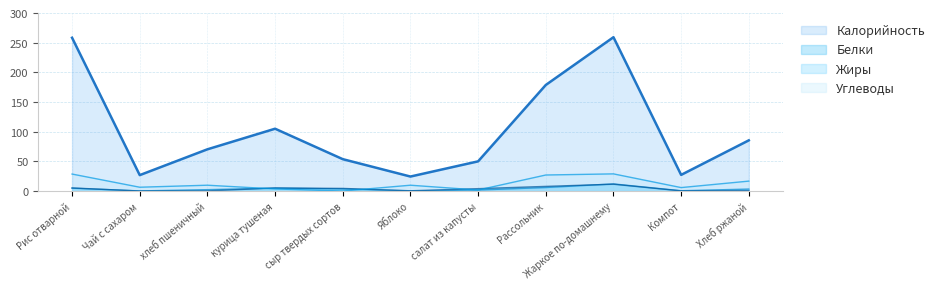

Reading right to left, extract all data points from this chart.

Калорийность: Хлеб ржаной=85.4	Компот=27.2	Жаркое по-домашнему=259.2	Рассольник=178.7	салат из капусты=50.0	Яблоко=24.4	сыр твердых сортов=53.7	курица тушеная=105.0	хлеб пшеничный=70.3	Чай с сахаром=26.8	Рис отварной=258.3
Белки: Хлеб ржаной=3.3	Компот=0.5	Жаркое по-домашнему=12.0	Рассольник=5.9	салат из капусты=1.7	Яблоко=0.2	сыр твердых сортов=3.5	курица тушеная=5.0	хлеб пшеничный=2.3	Чай с сахаром=0.2	Рис отварной=4.8
Жиры: Хлеб ржаной=0.6	Компот=0.2	Жаркое по-домашнему=11.5	Рассольник=7.8	салат из капусты=4.0	Яблоко=0.4	сыр твердых сортов=4.4	курица тушеная=5.1	хлеб пшеничный=0.2	Чай с сахаром=0.0	Рис отварной=5.2
Углеводы: Хлеб ржаной=16.7	Компот=5.8	Жаркое по-домашнему=28.9	Рассольник=27.0	салат из капусты=1.7	Яблоко=9.8	сыр твердых сортов=0.0	курица тушеная=3.5	хлеб пшеничный=9.8	Чай с сахаром=6.4	Рис отварной=28.6